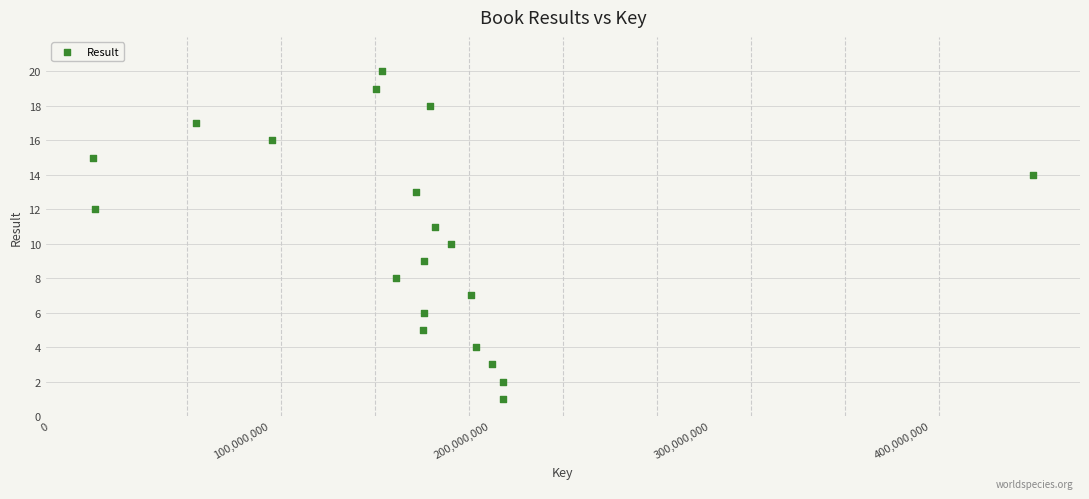

What is the range of Y values (max minus min)?

19